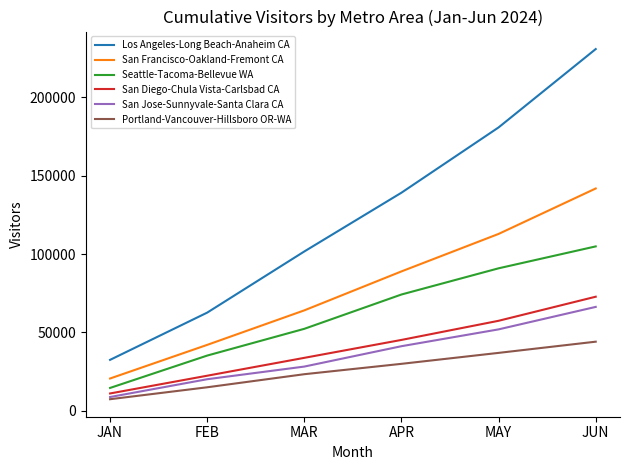

Which category has the lowest value in the San Diego-Chula Vista-Carlsbad CA series?

JAN